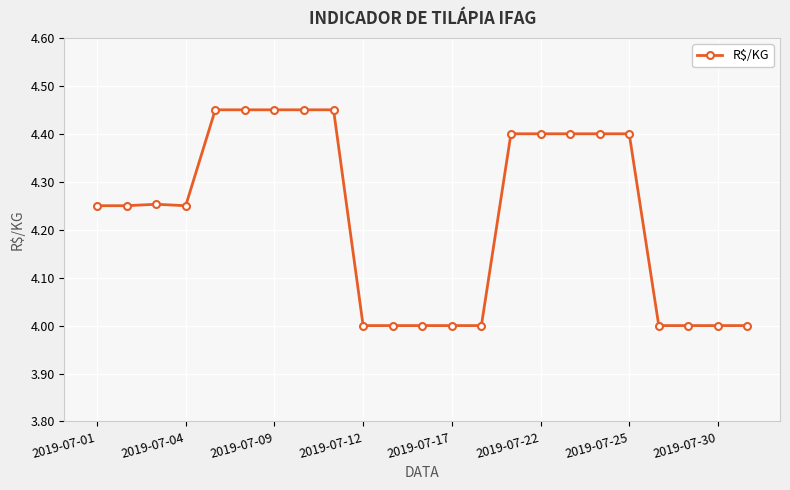

What is the smallest value displayed?

4.0